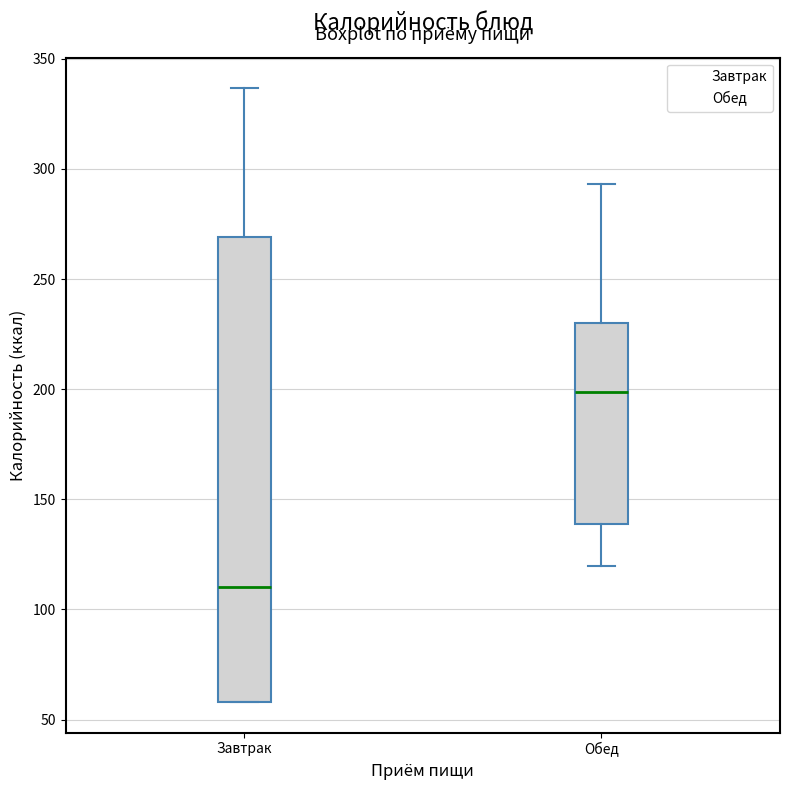

Which box has the lowest median line?

Завтрак